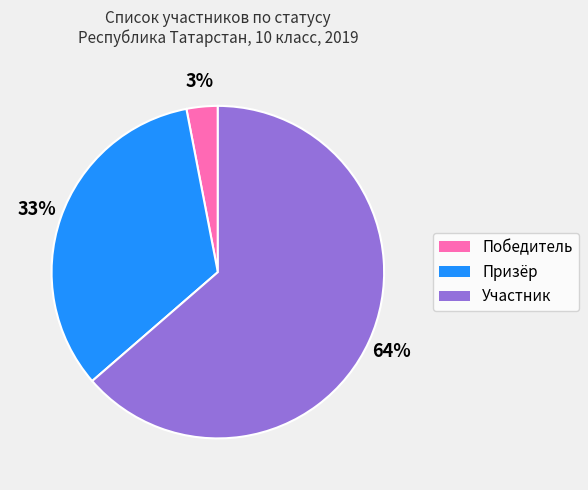

To the nearest percent, what portion does Призёр represent?

33%